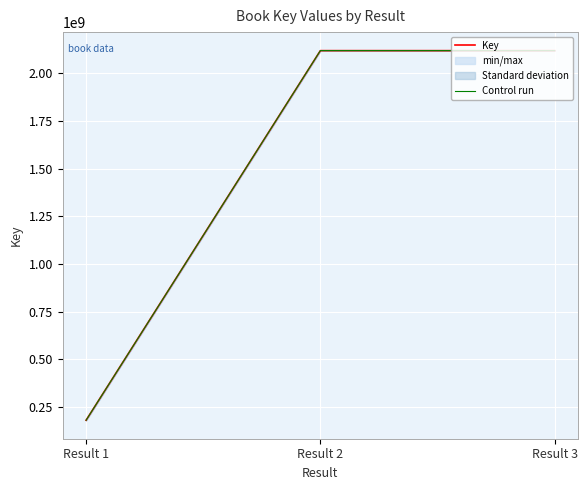

What is the smallest value displayed?

180484830.0